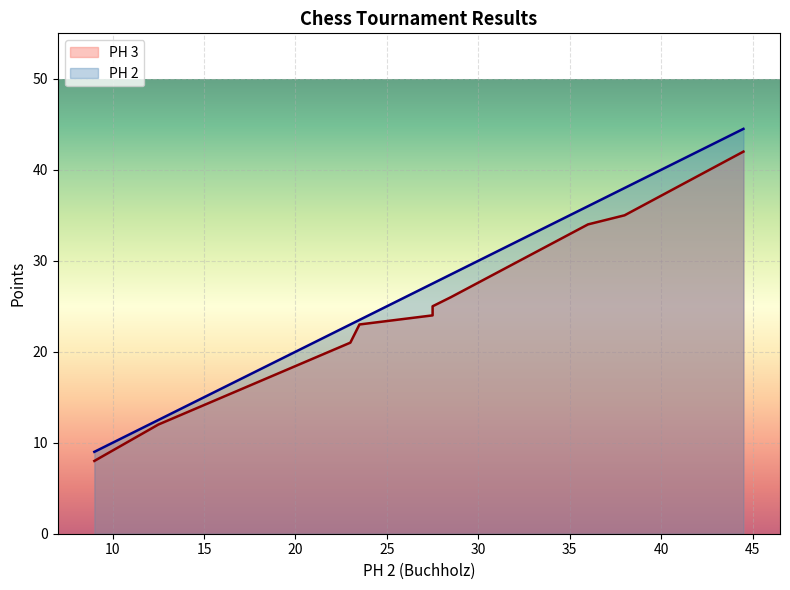

How many lines are shown in the chart?

2